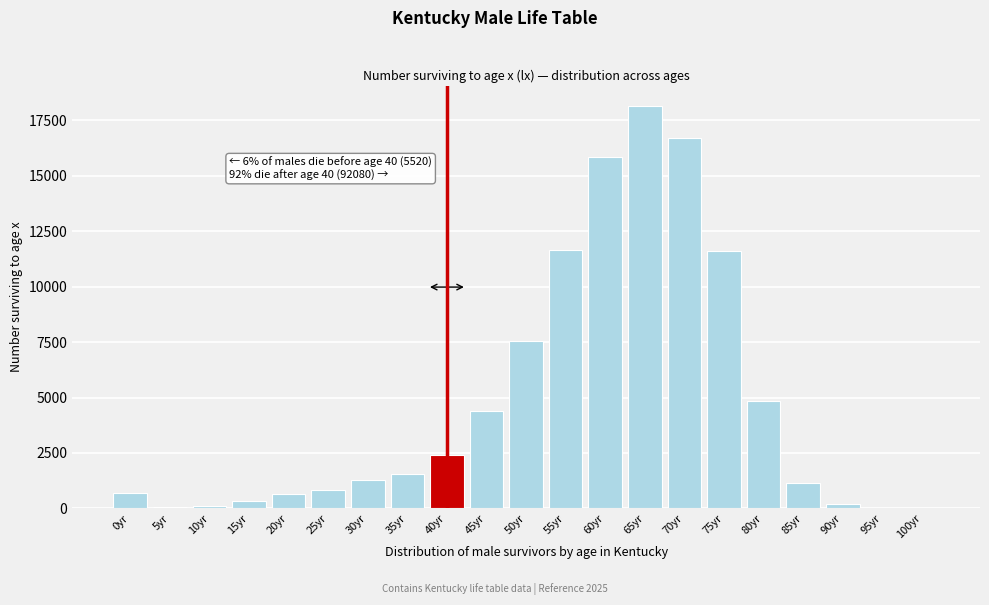

Which category has the highest value across all series?

65yr